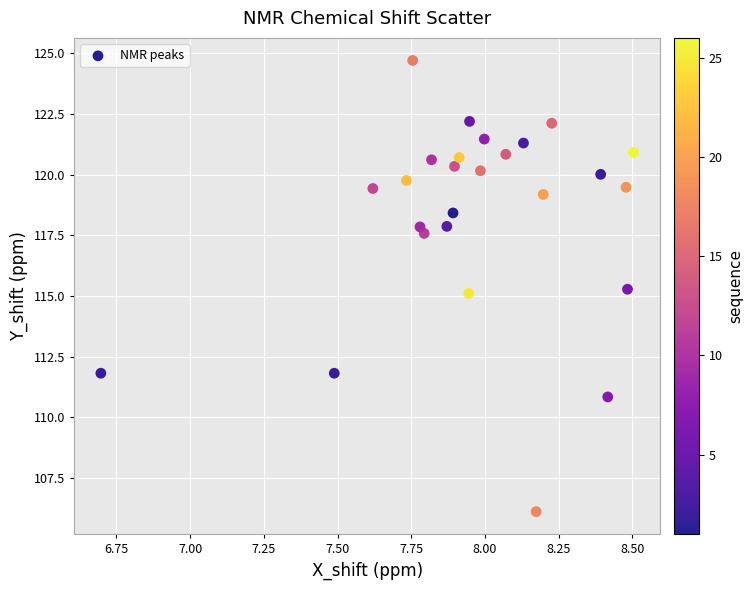

What is the range of X values (max minus min)?

1.8